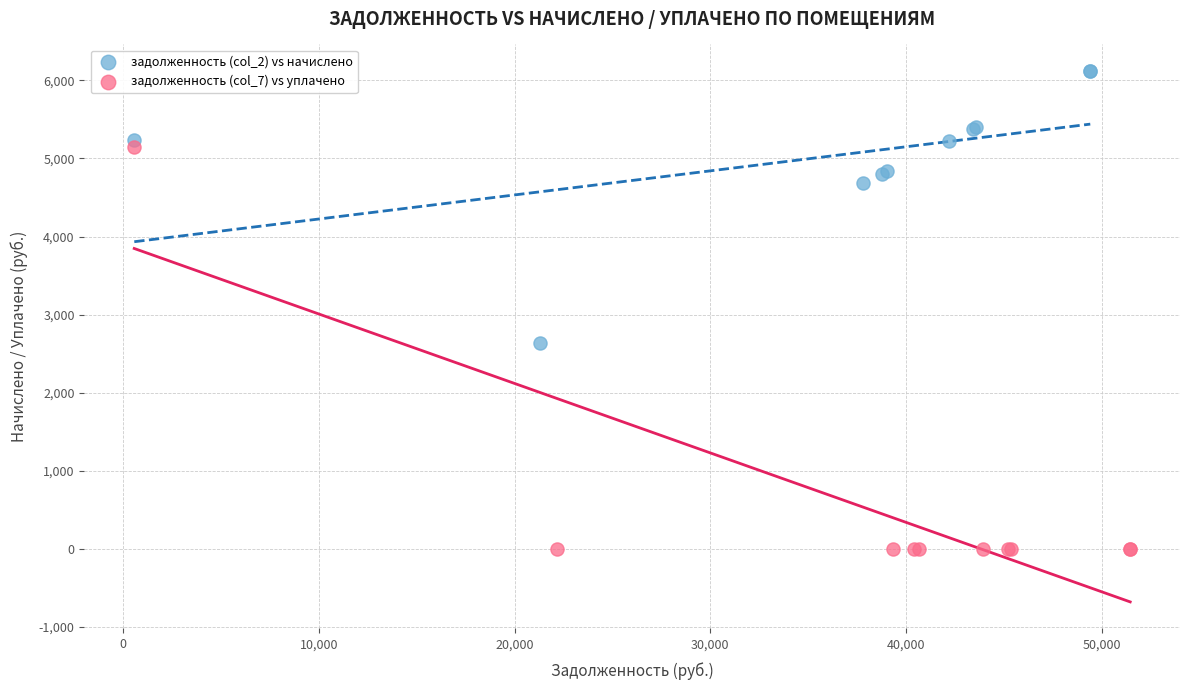

Which series reaches the minimum Y coordinate?

задолженность (col_7) vs уплачено